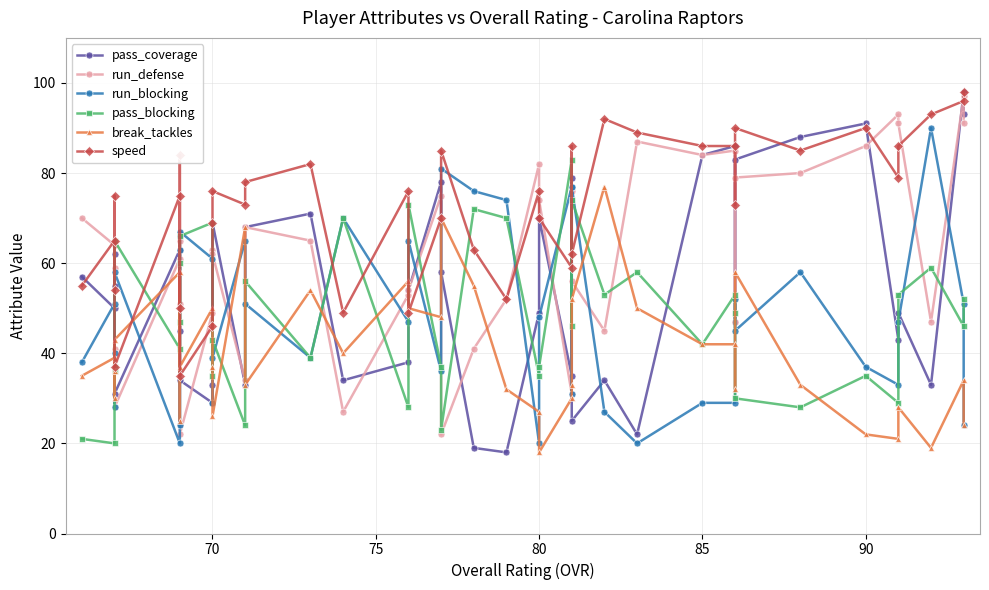

How many values in the pass_coverage series are below 54?

20